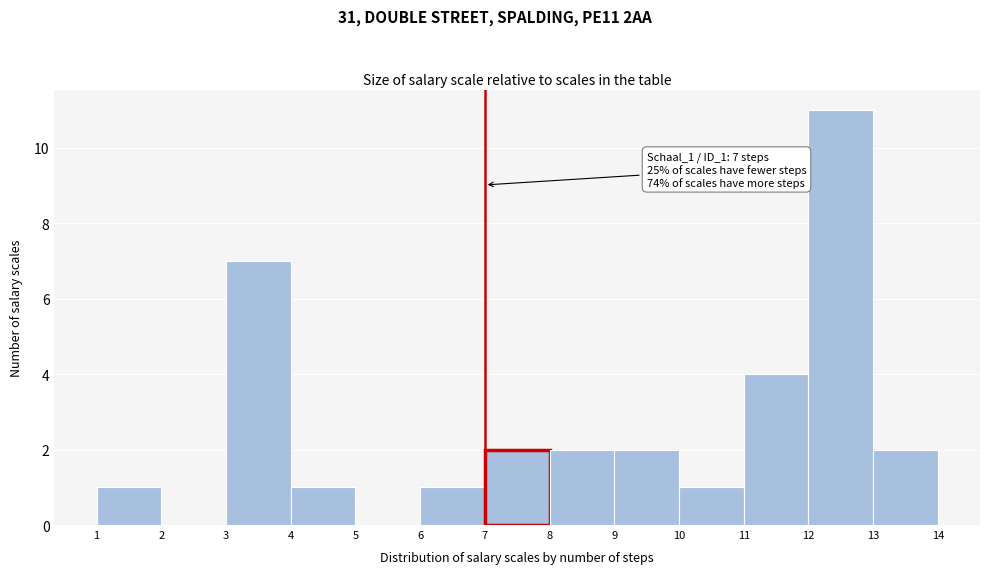

Over which range of the x-axis is the bar tallest?

12 to 13